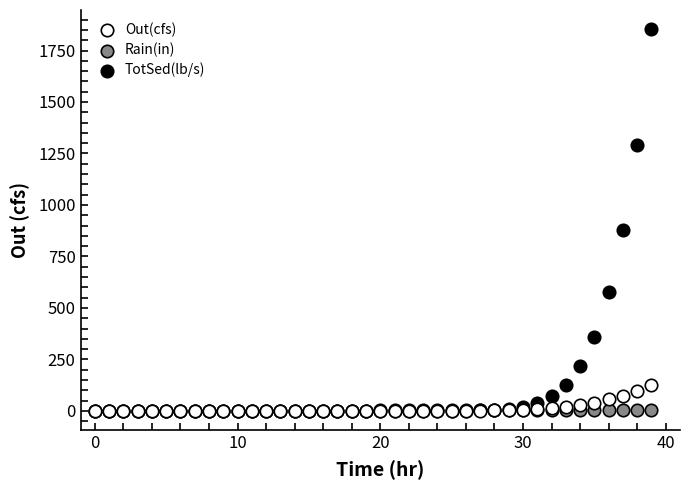

What are all the series names shown in the legend?

Out(cfs), Rain(in), TotSed(lb/s)